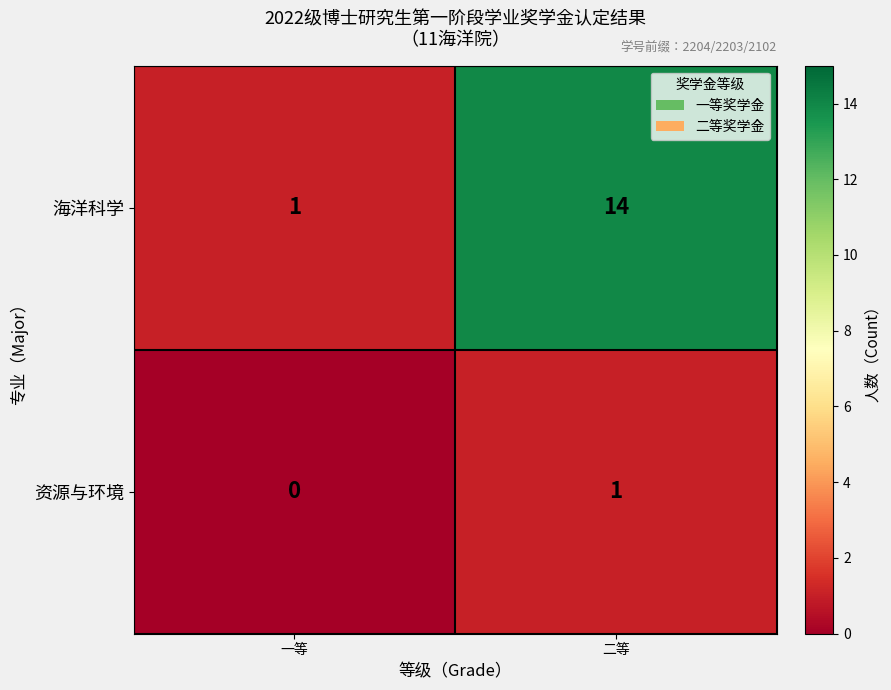

Rank the series by their average value, from highest to lowest.

海洋科学, 资源与环境